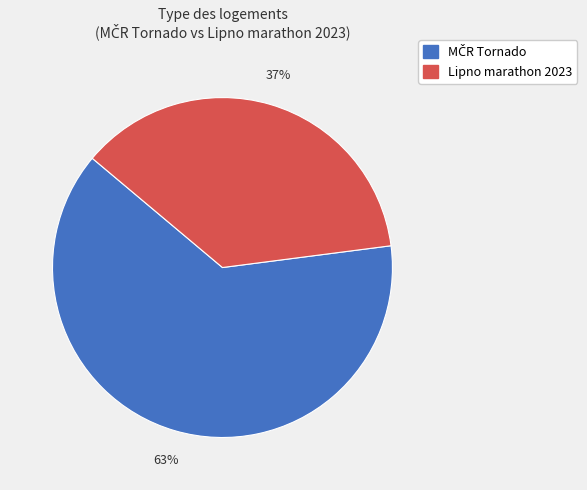

Is there any slice that represents more than half of the pie?

Yes